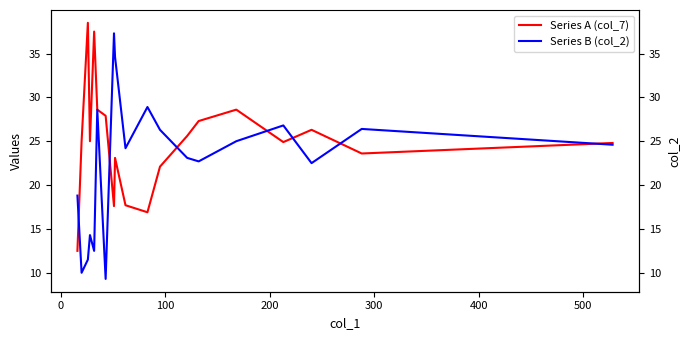

What is the value of the col_2 (Series B) point at the 9th from the left?

34.6